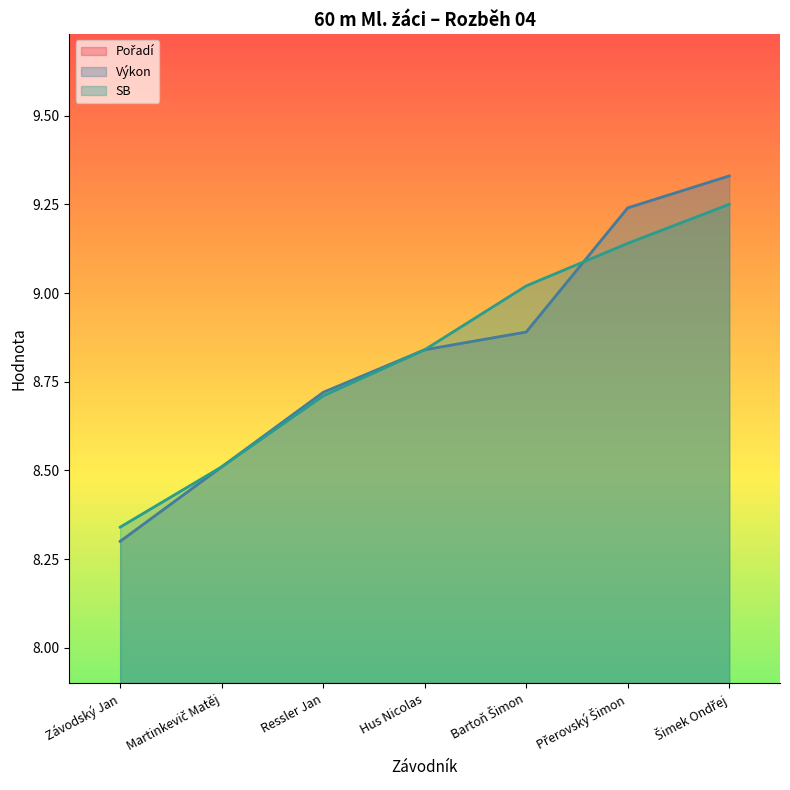

How many Výkon values are between 8 and 9?

5